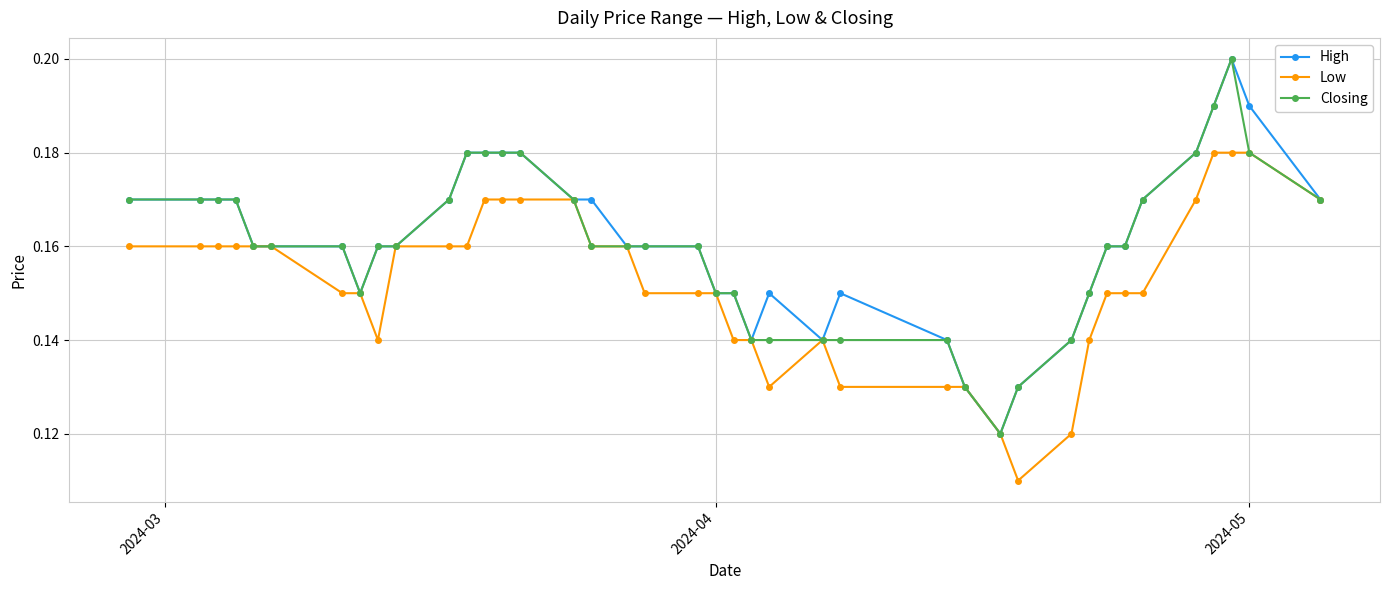

Count the Closing values in the range 0 to 1.

40